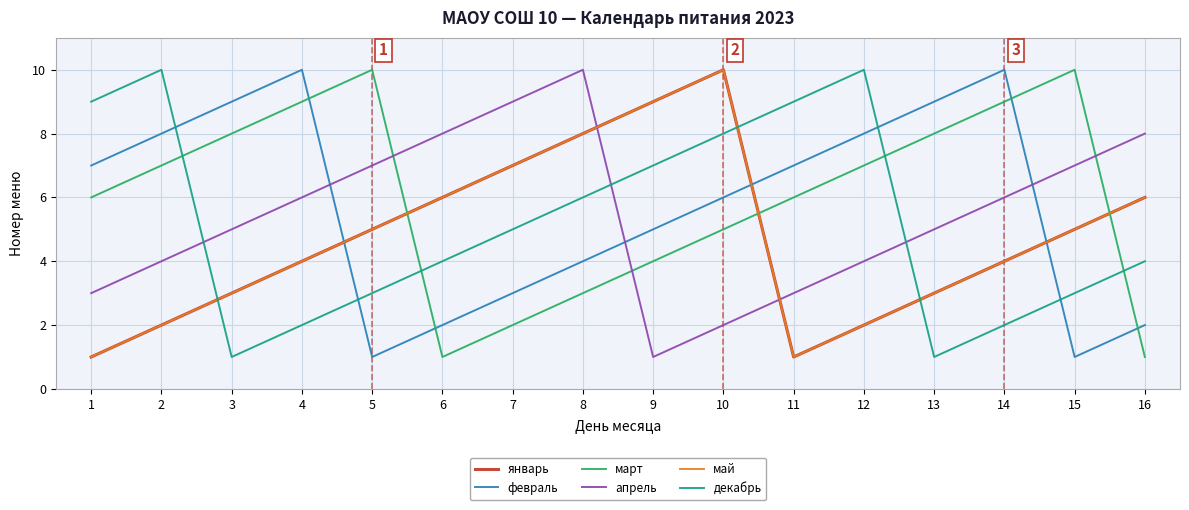

Which label corresponds to the largest value in the chart?

10